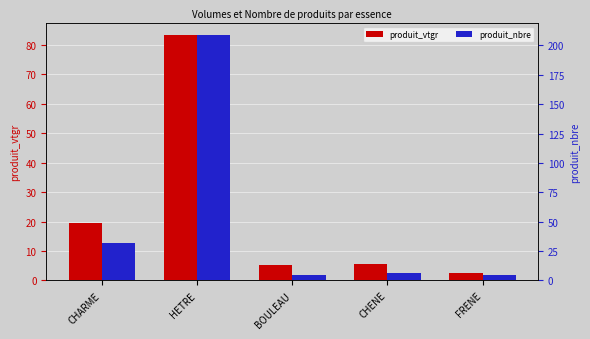

Rank the series by their maximum value, from lowest to highest.

produit_vtgr, produit_nbre